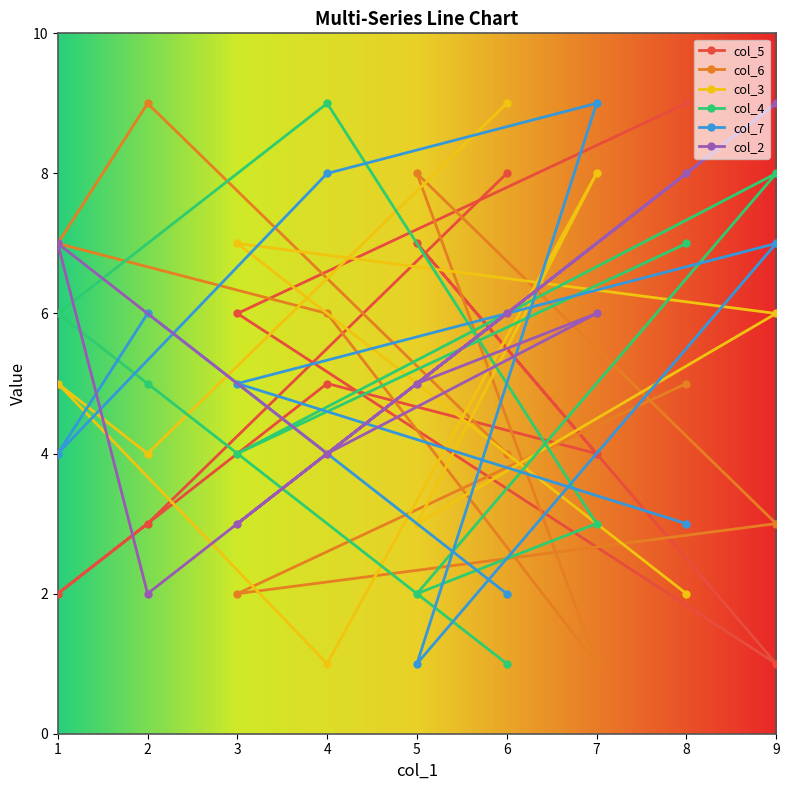

The col_7 series shows 1 at 8. True or false?

False